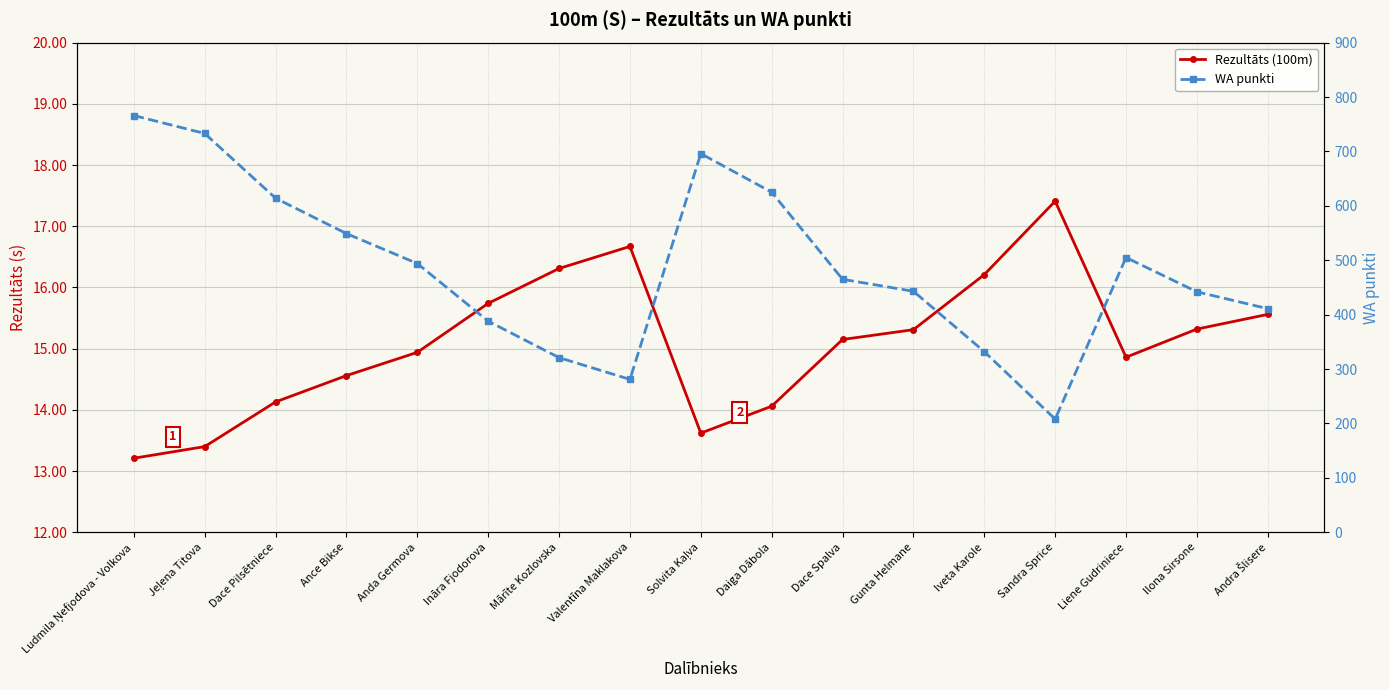

Reading left to right, transcribe all the data shown in this chart.

Rezultāts (100m): Ludmila Ņefjodova - Volkova=13.2	Jeļena Titova=13.4	Dace Pilsētniece=14.1	Ance Bikse=14.6	Anda Germova=14.9	Ināra Fjodorova=15.7	Mārīte Kozlovska=16.3	Valentīna Maklakova=16.7	Solvita Kaļva=13.6	Daiga Dābola=14.1	Dace Spalva=15.2	Gunta Helmane=15.3	Iveta Karole=16.2	Sandra Sprice=17.4	Liene Gudriniece=14.9	Ilona Sirsone=15.3	Andra Šlisere=15.6
WA punkti: Ludmila Ņefjodova - Volkova=766.0	Jeļena Titova=733.0	Dace Pilsētniece=614.0	Ance Bikse=549.0	Anda Germova=494.0	Ināra Fjodorova=388.0	Mārīte Kozlovska=321.0	Valentīna Maklakova=281.0	Solvita Kaļva=696.0	Daiga Dābola=625.0	Dace Spalva=465.0	Gunta Helmane=443.0	Iveta Karole=332.0	Sandra Sprice=208.0	Liene Gudriniece=505.0	Ilona Sirsone=442.0	Andra Šlisere=411.0